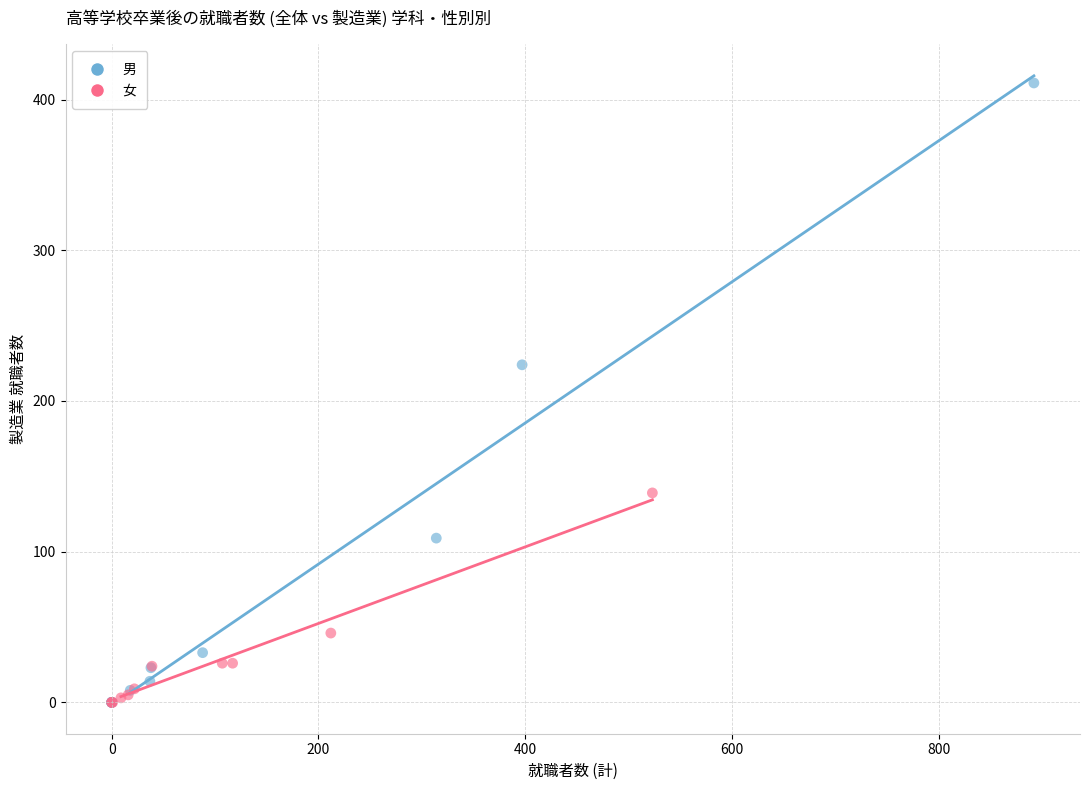

Which series contains the highest Y value?

男